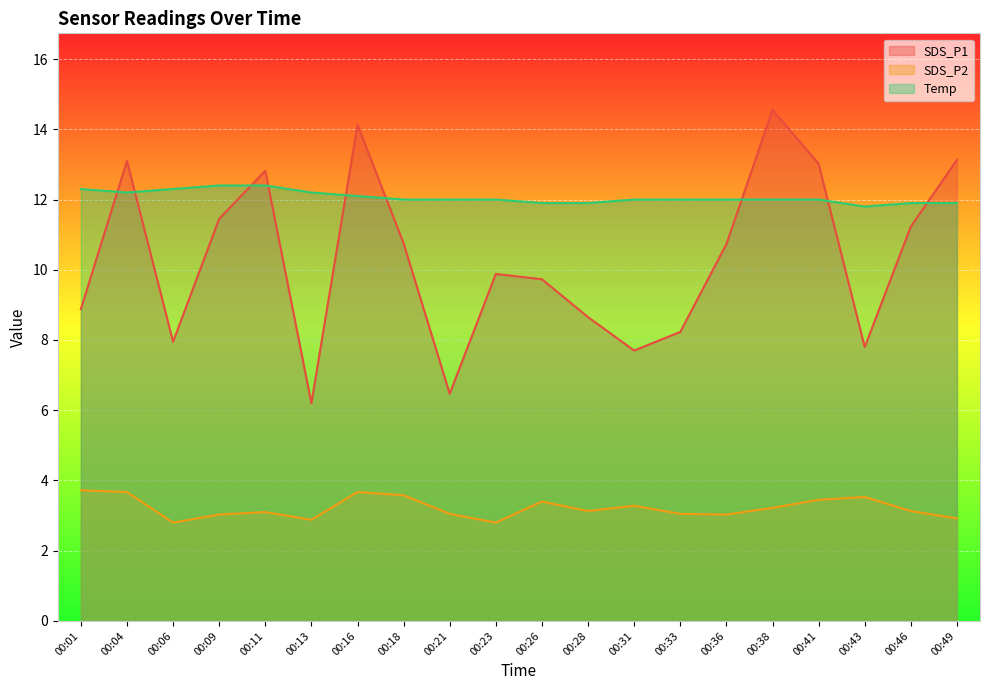

How many lines are shown in the chart?

3